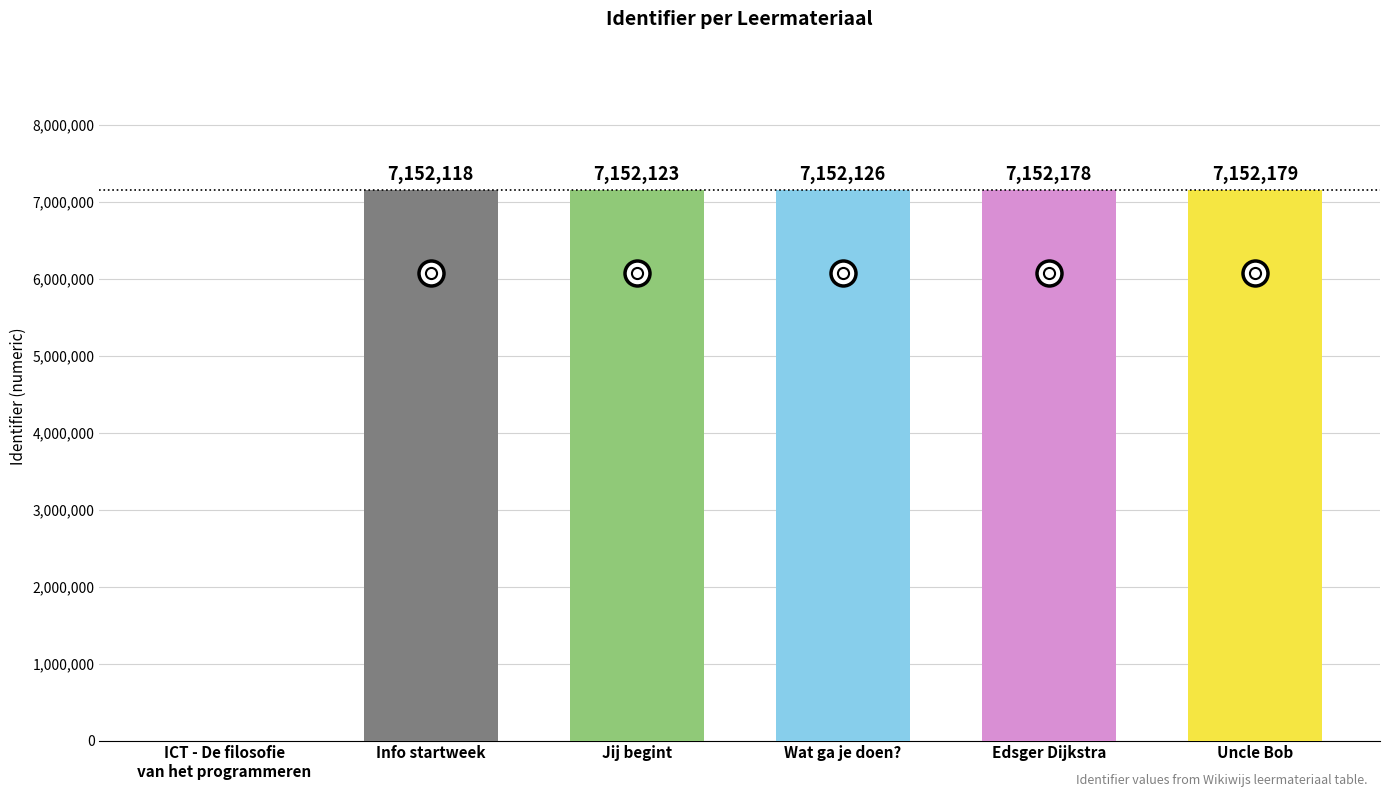

Reading left to right, what are all the values shown in this chart?

0	7152118	7152123	7152126	7152178	7152179